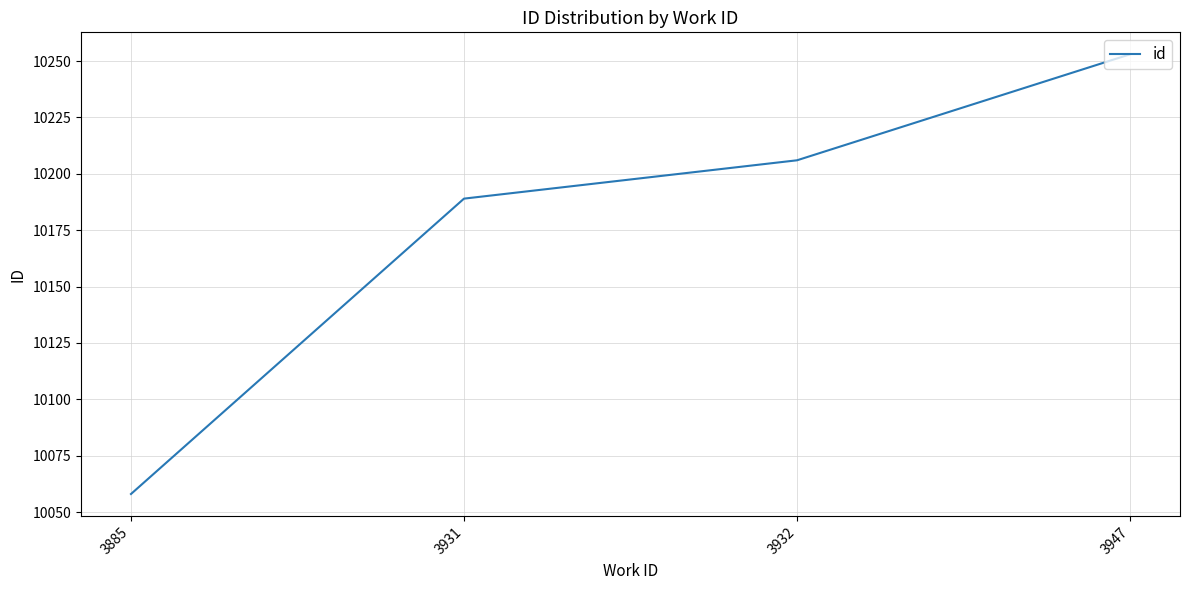

Where is the data nearest to the value 10155?

3931